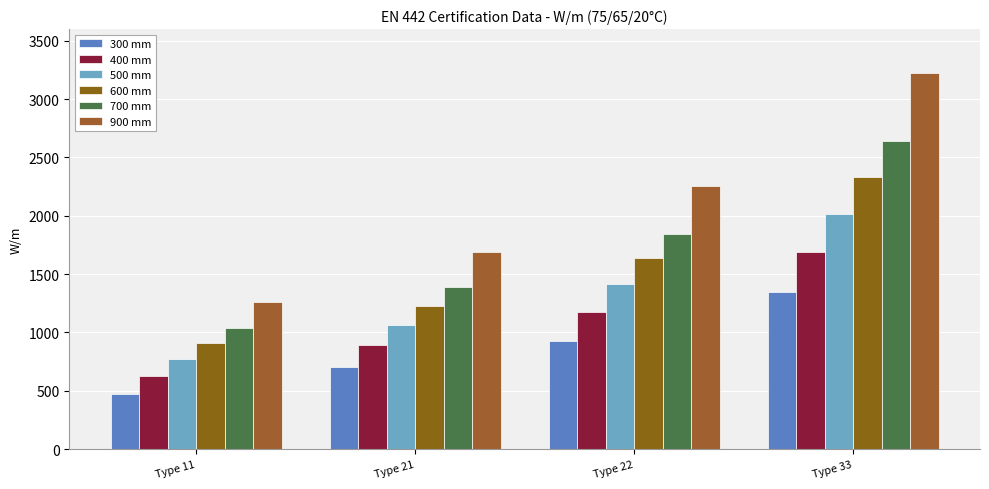

How many categories are shown in the chart?

4